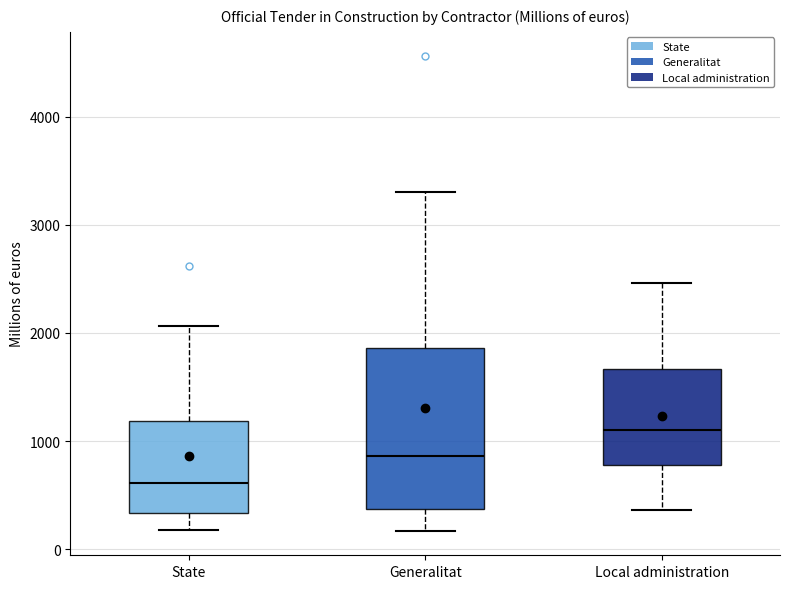

Comparing the boxes themselves (not the whiskers), which one is the tallest?

Generalitat